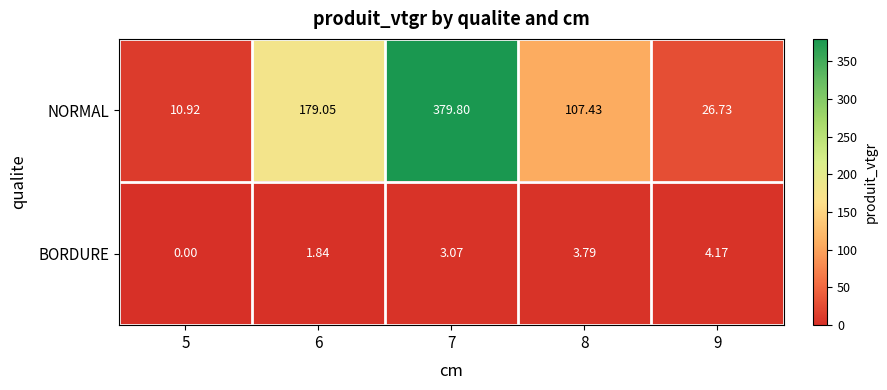

Which series has the largest total across all categories?

NORMAL